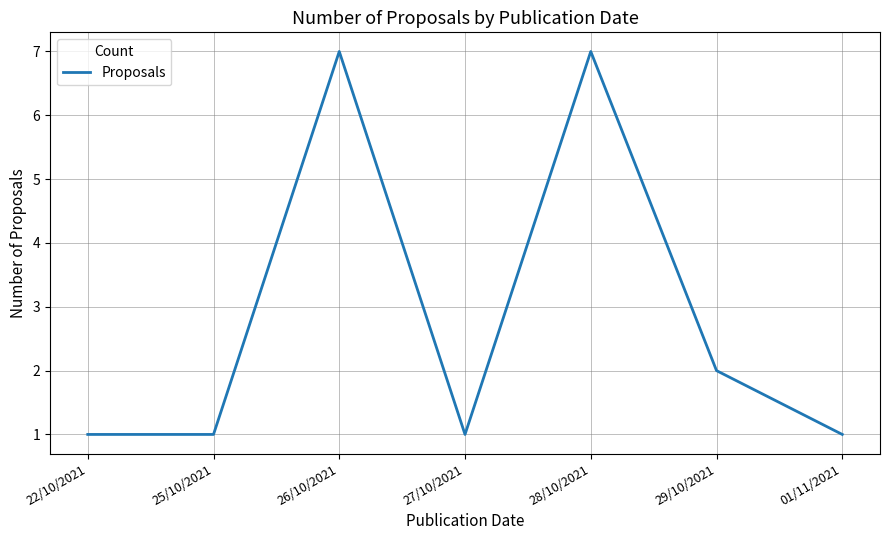

What is the ratio of the value at 01/11/2021 to the value at 27/10/2021?

1.0